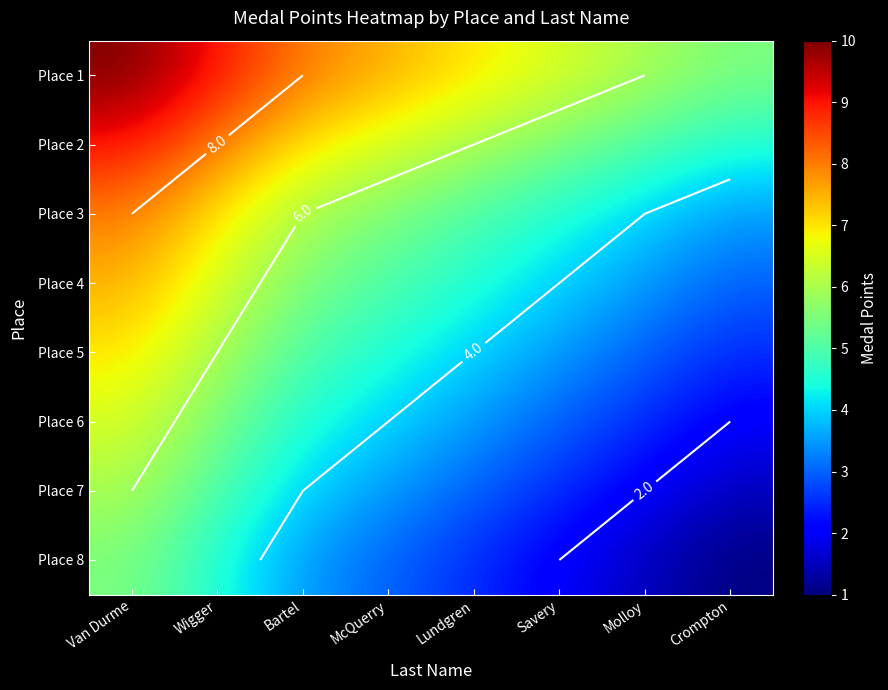

List the series in order of their peak value, lowest first.

Place 8, Place 7, Place 6, Place 5, Place 4, Place 3, Place 2, Place 1